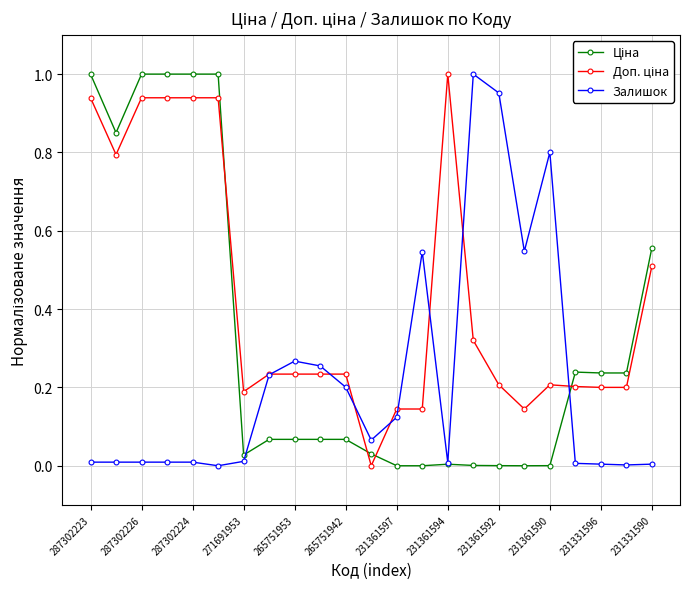

Count the number of categories in the chart.

23